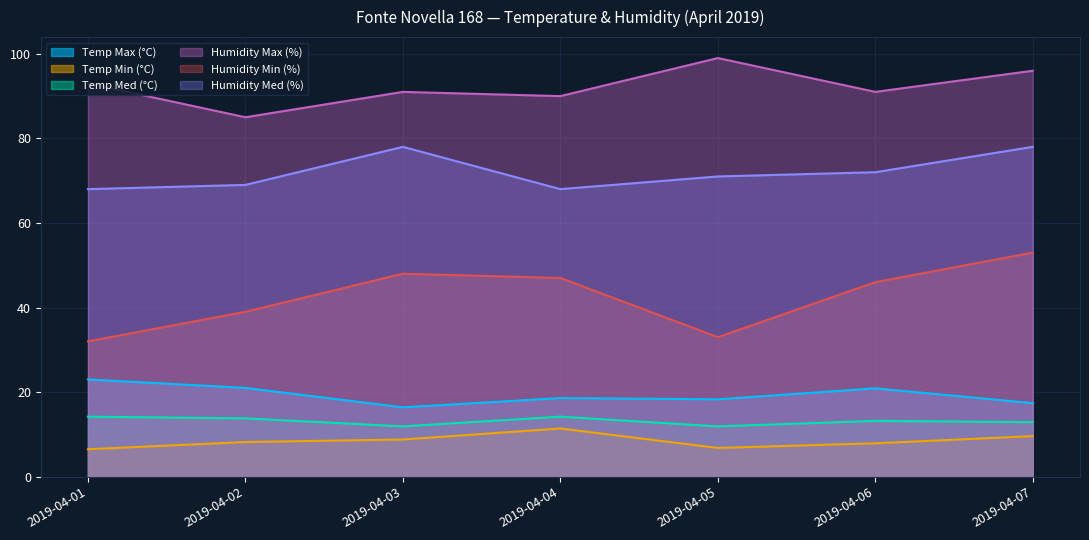

Which series has the largest range (max minus min)?

Humidity Min (%)